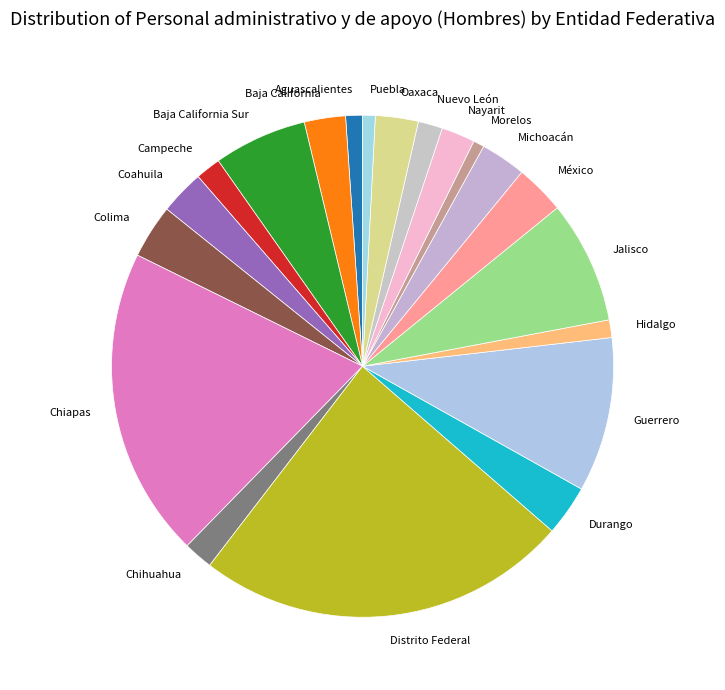

Is the sum of Coahuila and Colima greater than half?

No